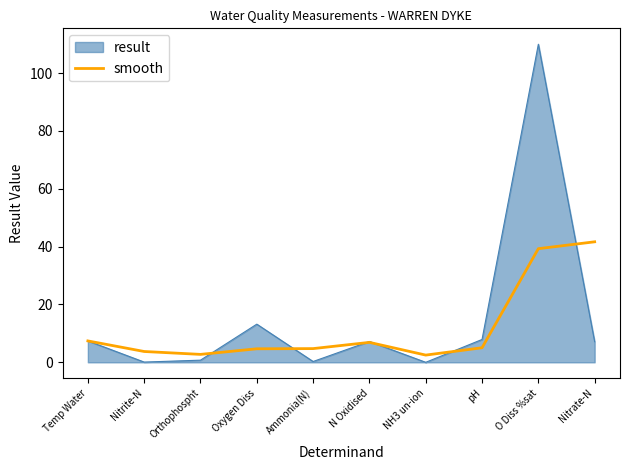

Where is result nearest to the value 55?

Oxygen Diss